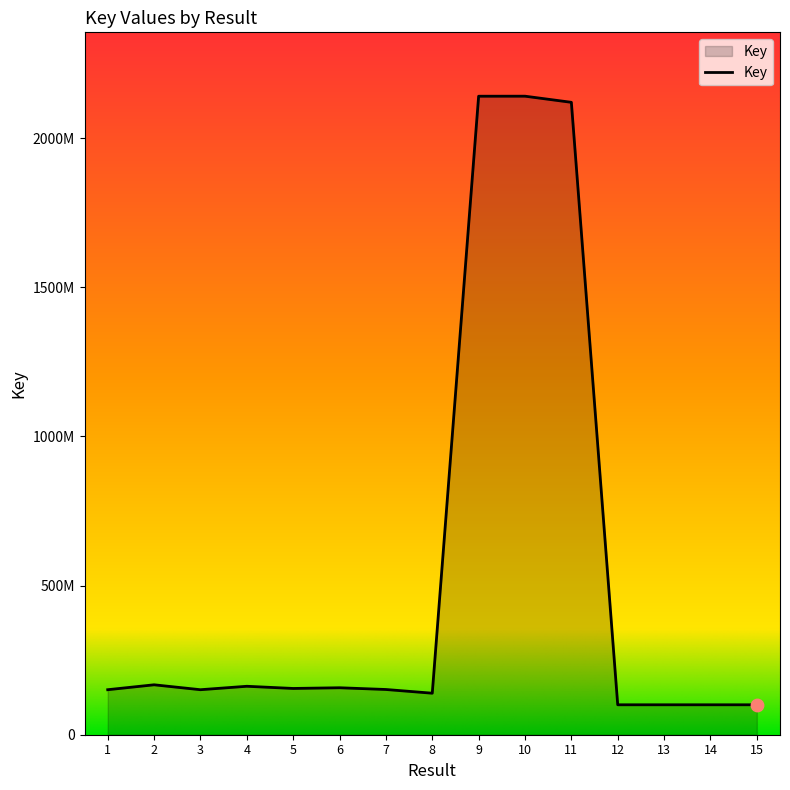

Which has a higher value, 10 or 3?

10